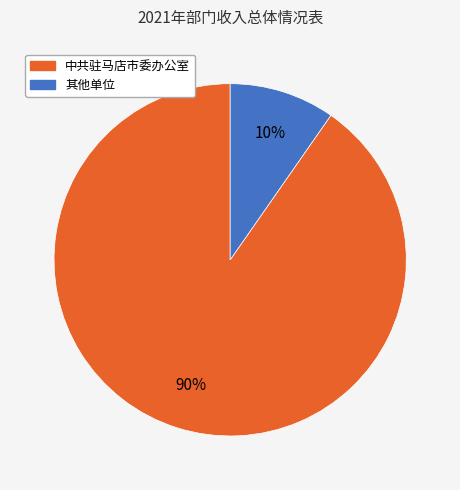

Which has a higher value, 中共驻马店市委办公室 or 其他单位?

中共驻马店市委办公室